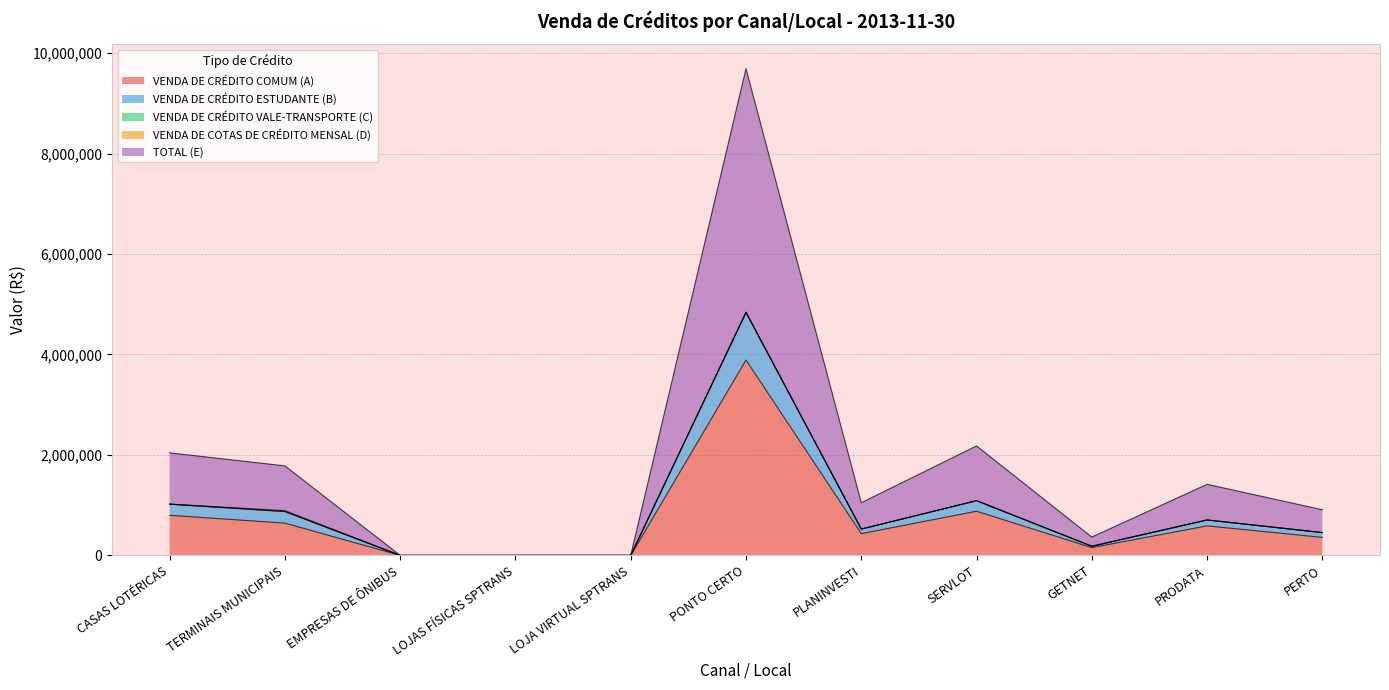

Is the value of VENDA DE CRÉDITO COMUM (A) at TERMINAIS MUNICIPAIS greater than the value of VENDA DE CRÉDITO ESTUDANTE (B) at PONTO CERTO?

No